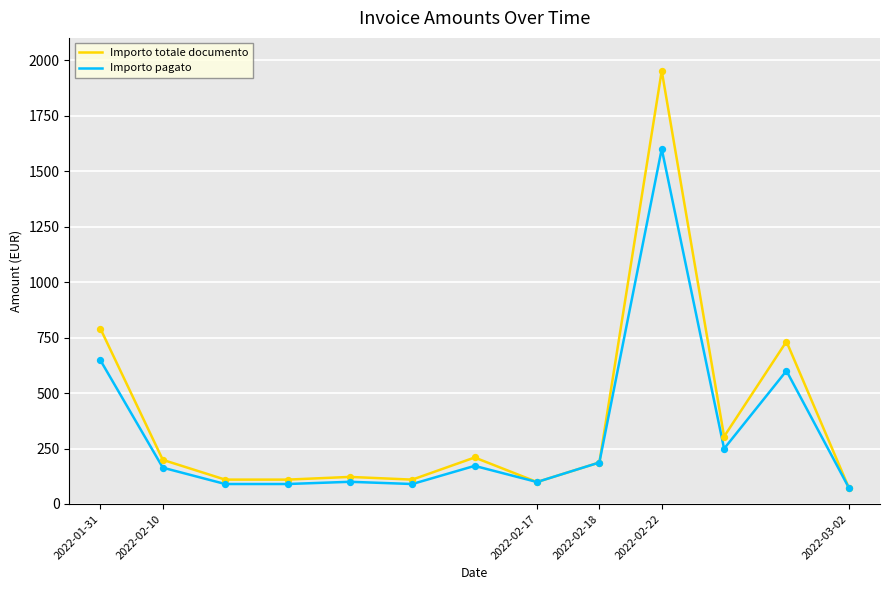

List the series in order of their peak value, highest first.

Importo totale documento, Importo pagato